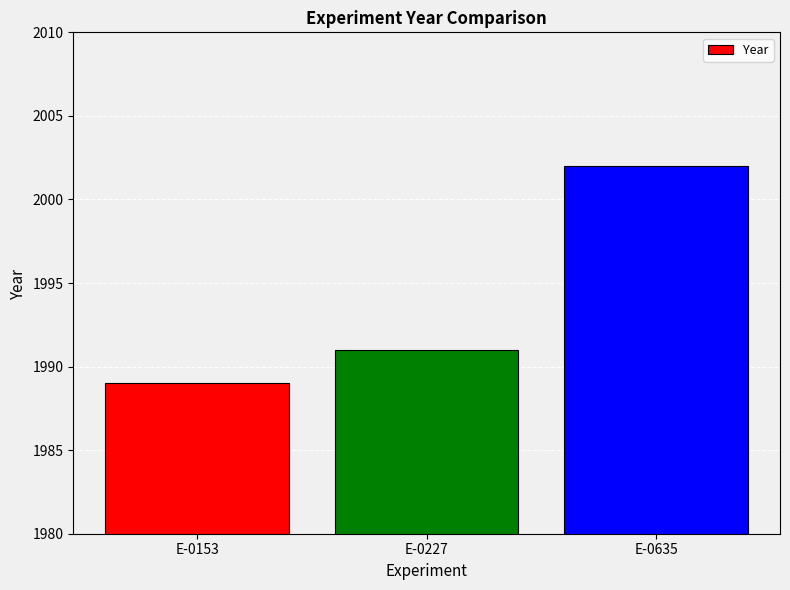

What is the difference between the maximum and minimum values?

13